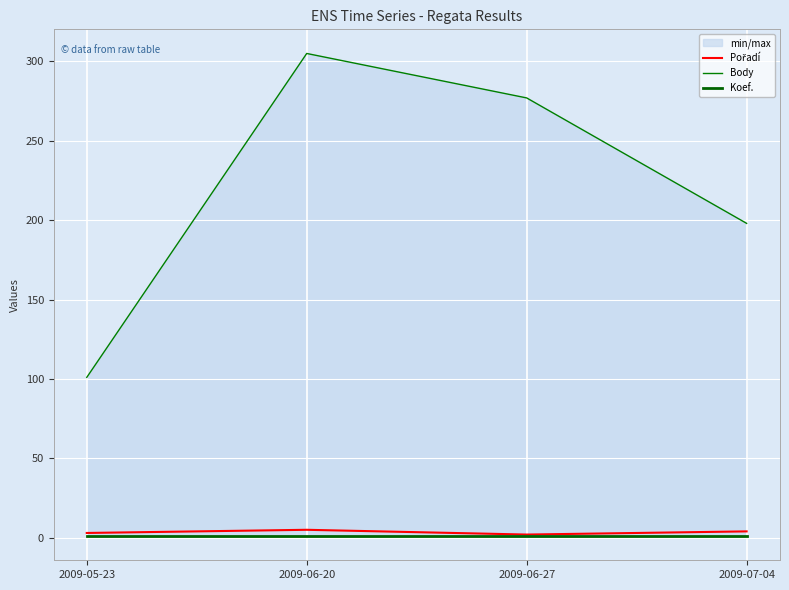

Rank the series by their maximum value, from highest to lowest.

Body, Pořadí, Koef.